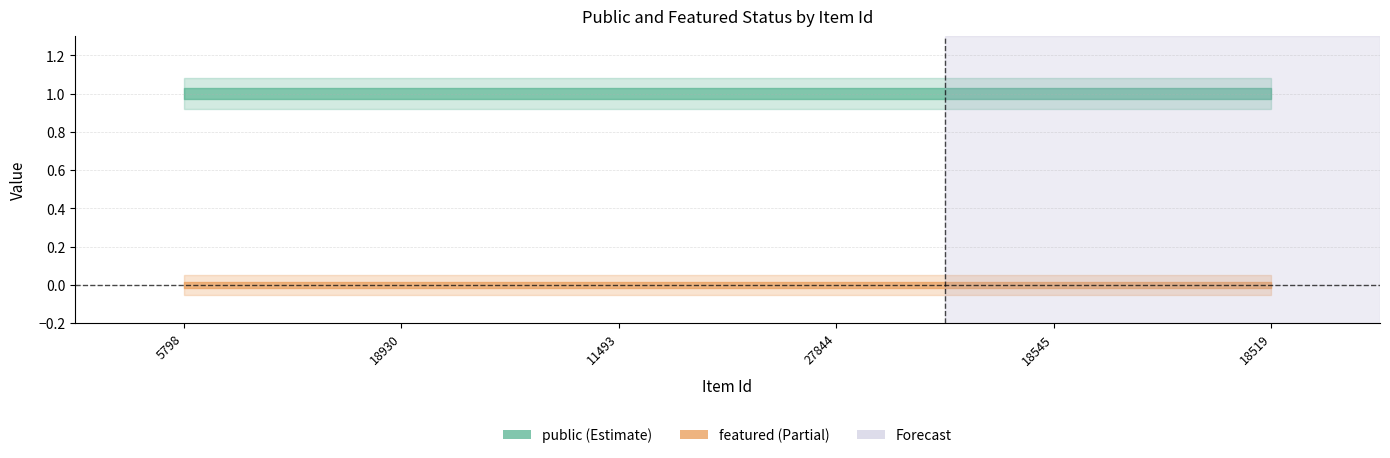

Does the chart have visible grid lines?

Yes